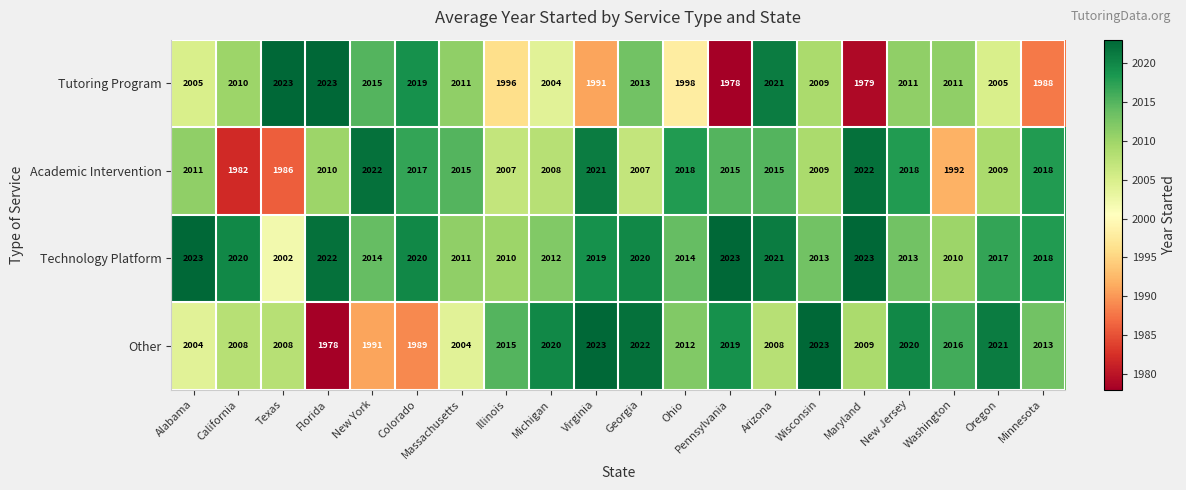

What is the difference between the maximum and minimum values in the Academic Intervention series?

40